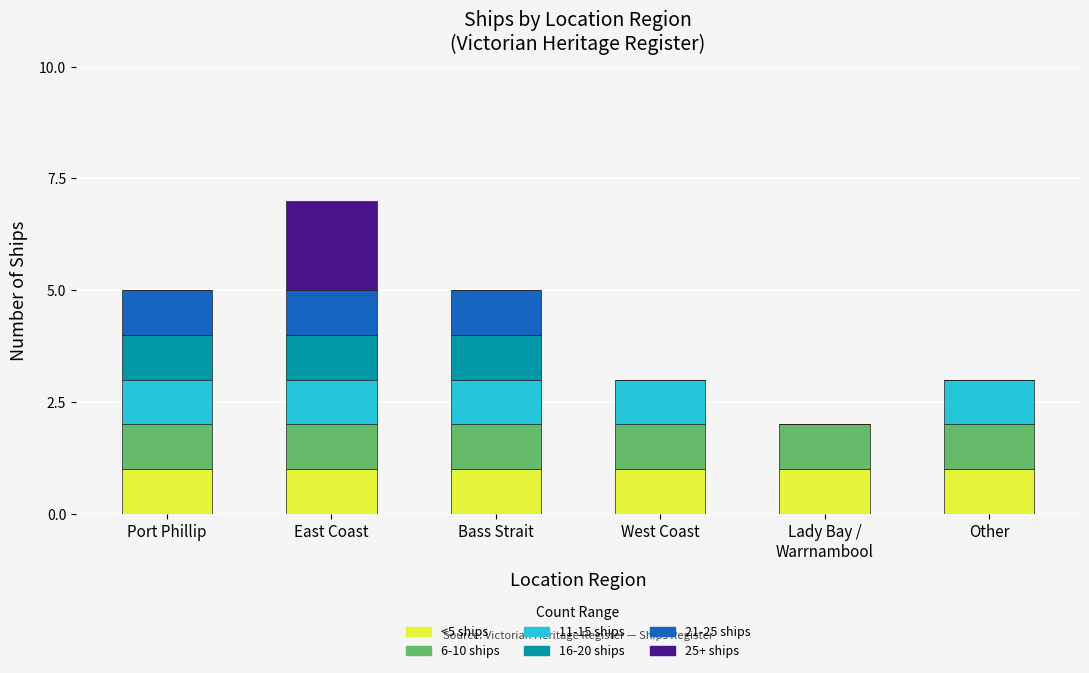

What is the total value across all series at East Coast?

7